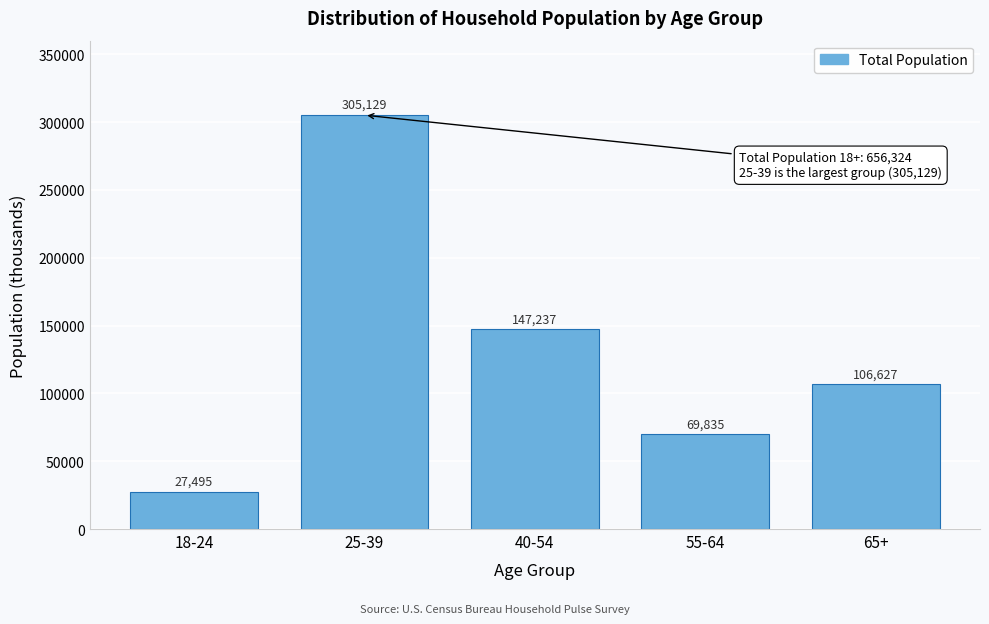

Reading left to right, what are all the values shown in this chart?

18-24=27495	25-39=305129	40-54=147237	55-64=69835	65+=106627